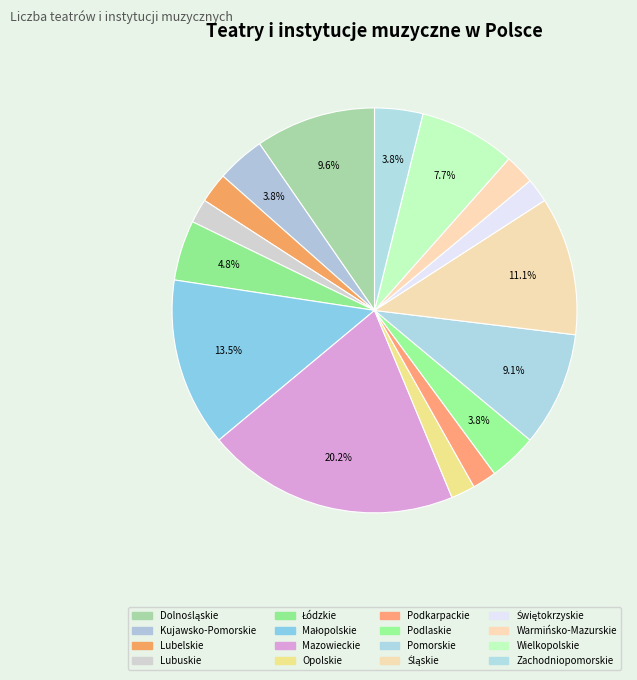

Rank the categories by value from highest to lowest.

Mazowieckie, Małopolskie, Śląskie, Dolnośląskie, Pomorskie, Wielkopolskie, Łódzkie, Kujawsko-Pomorskie, Podlaskie, Zachodniopomorskie, Lubelskie, Warmińsko-Mazurskie, Lubuskie, Opolskie, Podkarpackie, Świętokrzyskie